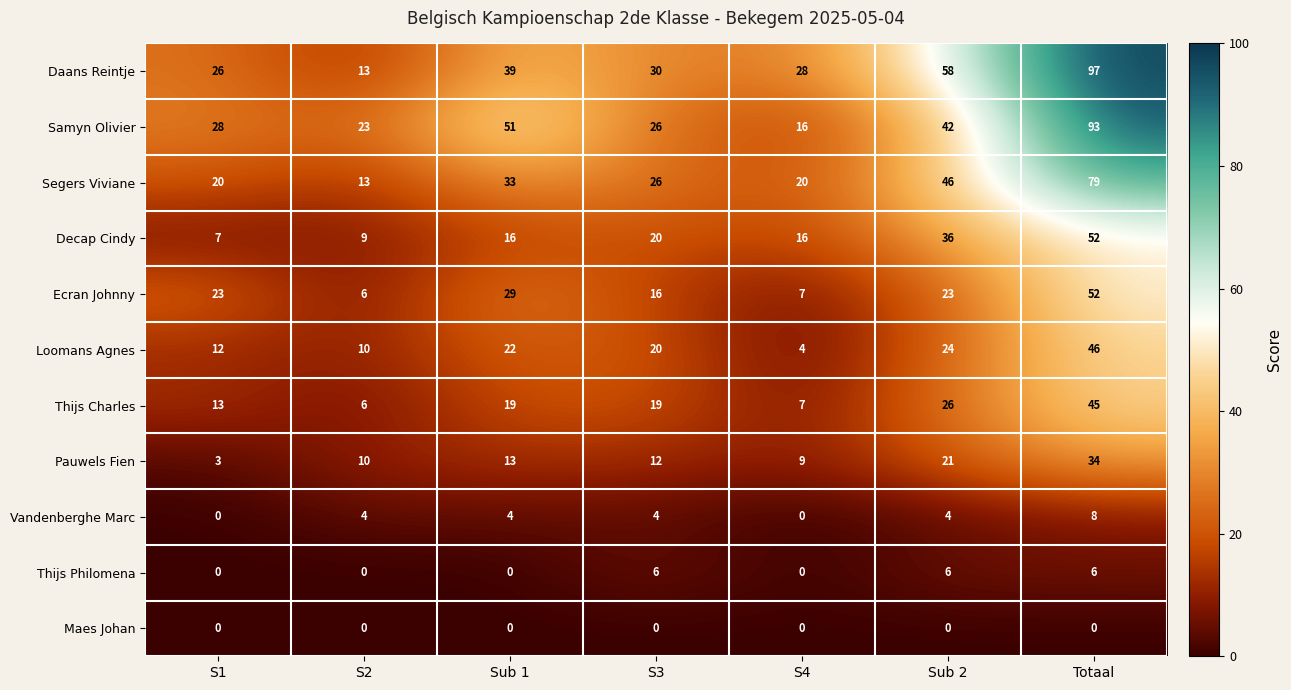

What is the spread (max minus min) of values at S1?

28